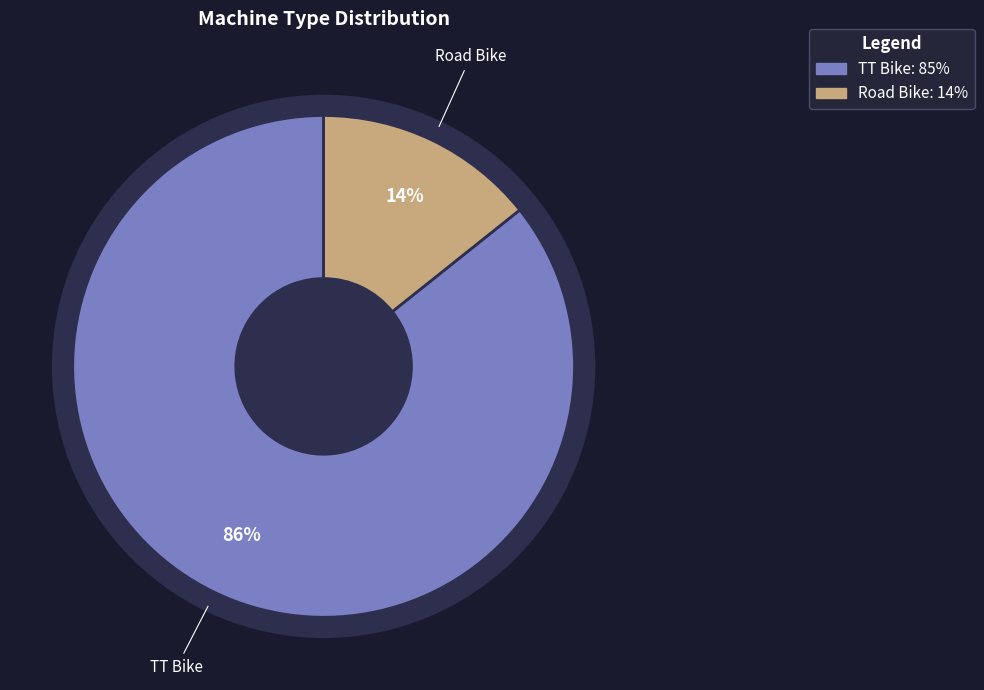

To the nearest percent, what portion does TT Bike represent?

86%